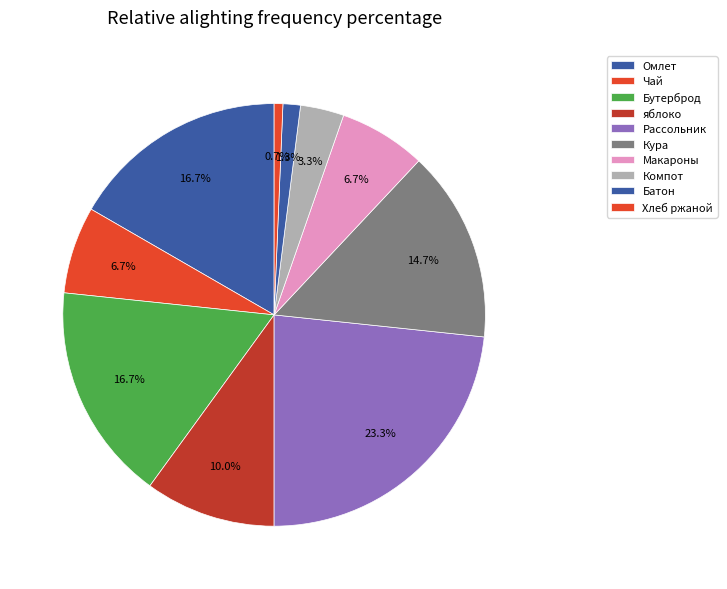

How many segments does this pie chart have?

10